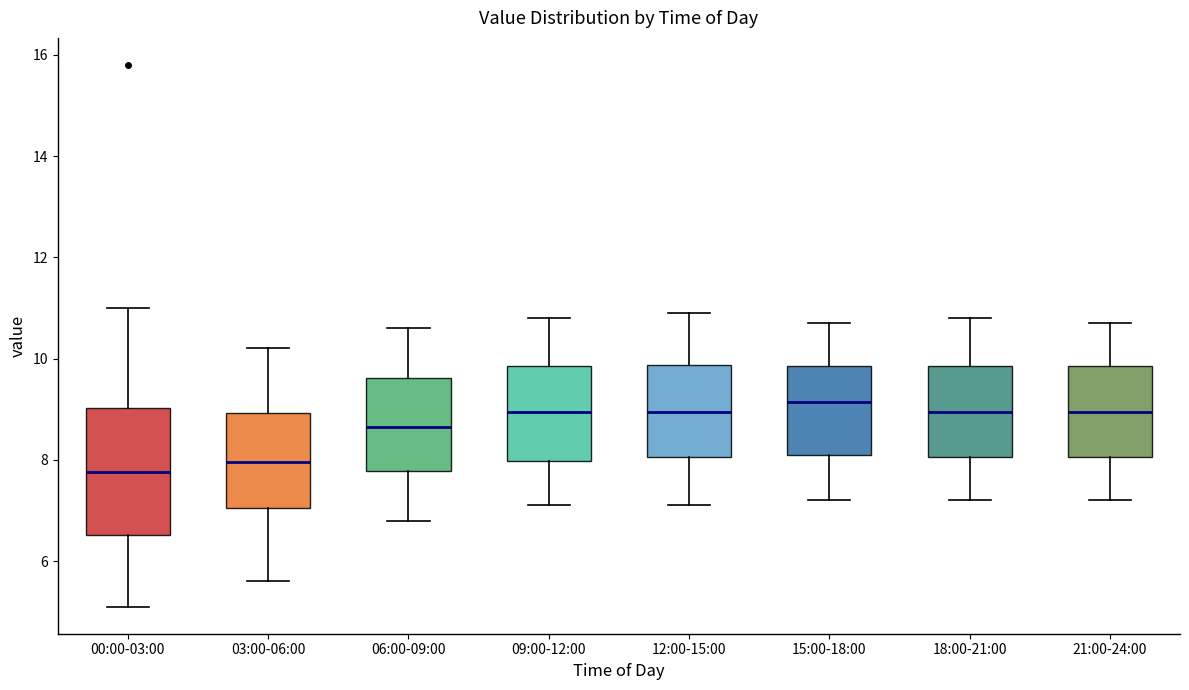

Which box is the tallest, from its lower edge to its upper edge?

00:00-03:00